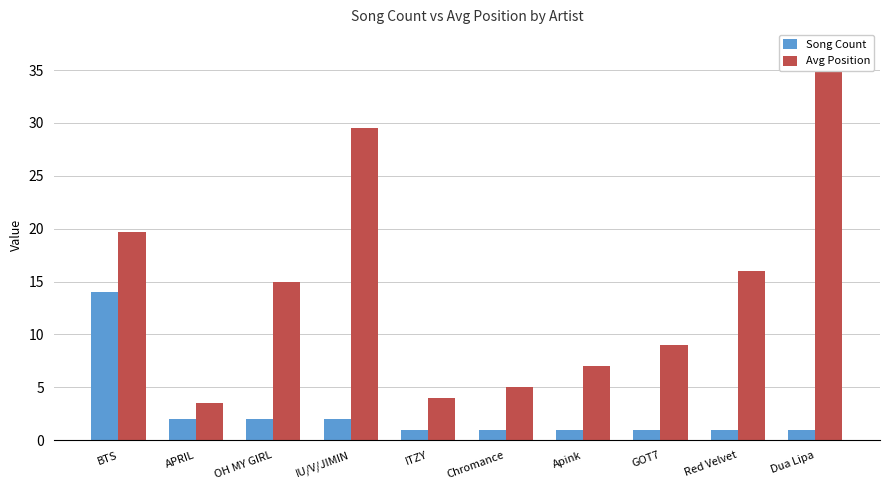

True or false: Avg Position has a value of 5.0 at APRIL.

False